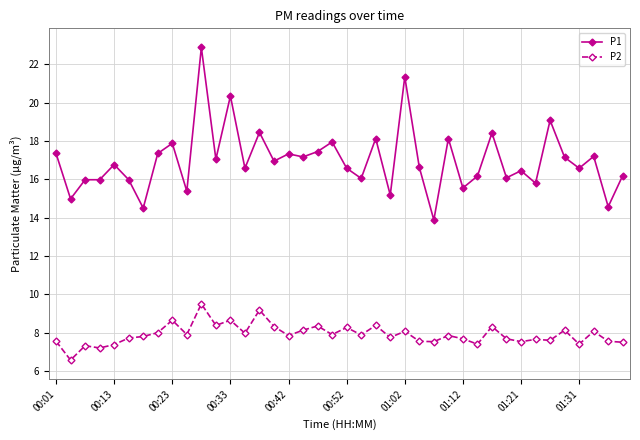

How many distinct data groups are displayed?

2